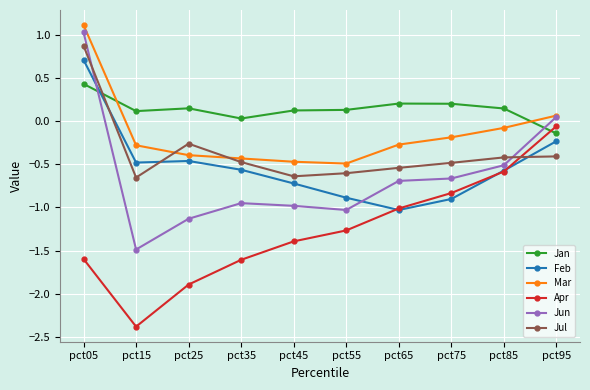

Is this an area chart (filled region under the line)?

No